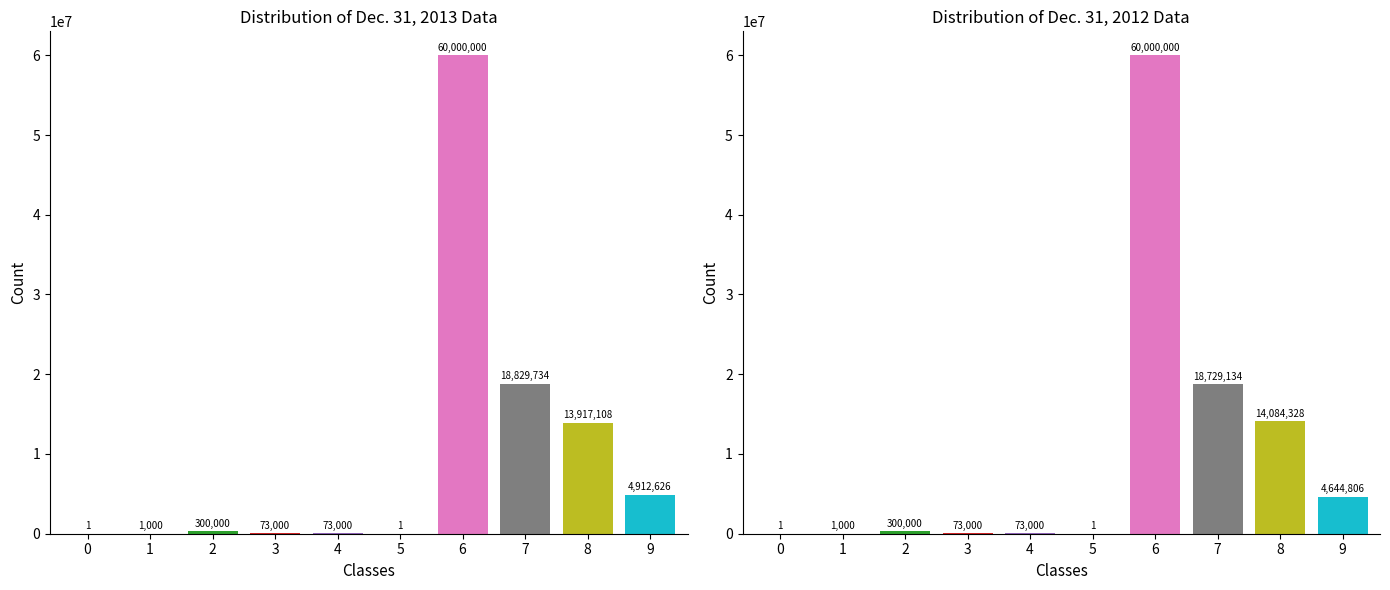

Reading right to left, extract all data points from this chart.

Dec. 31, 2013: 9=4912626	8=13917108	7=18829734	6=60000000	5=1	4=73000	3=73000	2=300000	1=1000	0=1
Dec. 31, 2012: 9=4644806	8=14084328	7=18729134	6=60000000	5=1	4=73000	3=73000	2=300000	1=1000	0=1